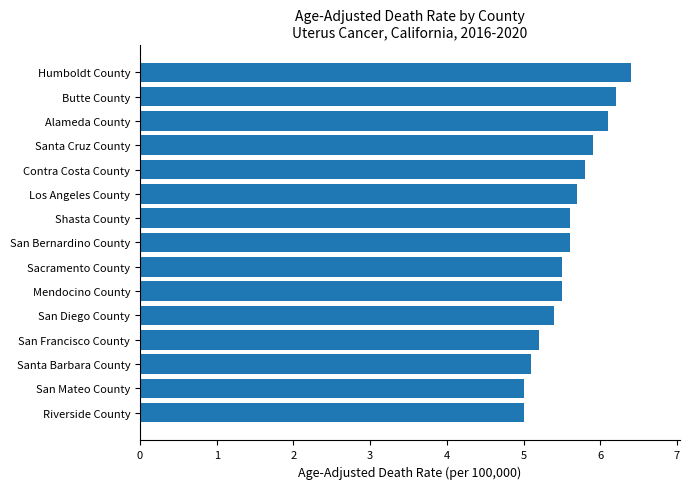

Does the chart contain any negative values?

No